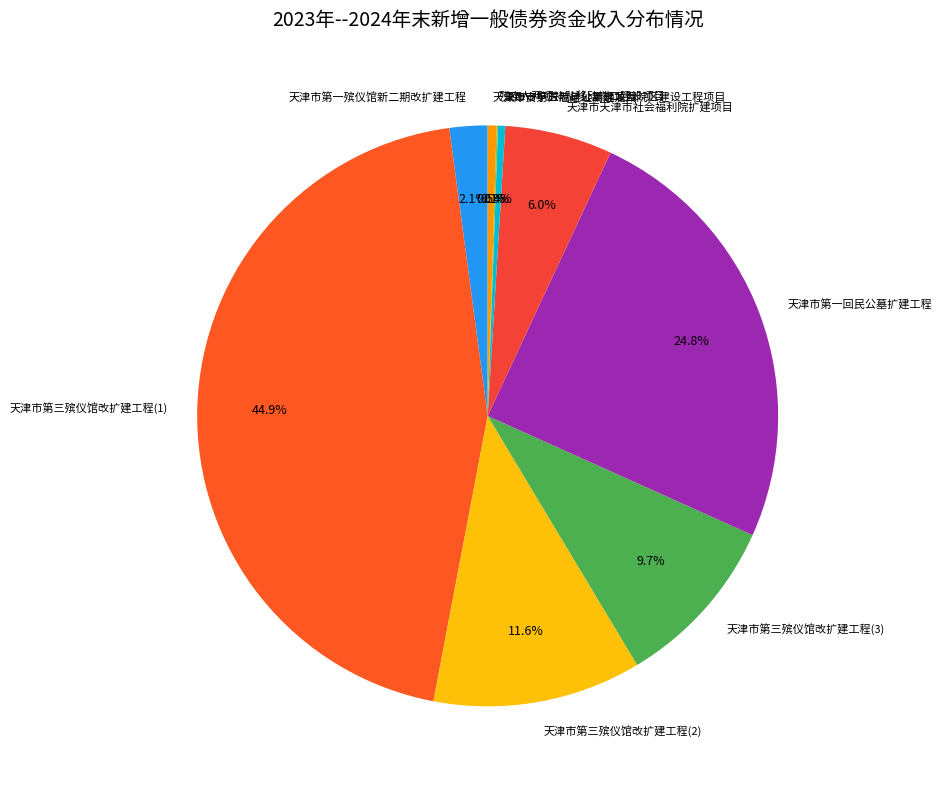

Which has a higher value, 天津市天津市社会福利院扩建项目 or 天津市第三殡仪馆改扩建工程(1)?

天津市第三殡仪馆改扩建工程(1)